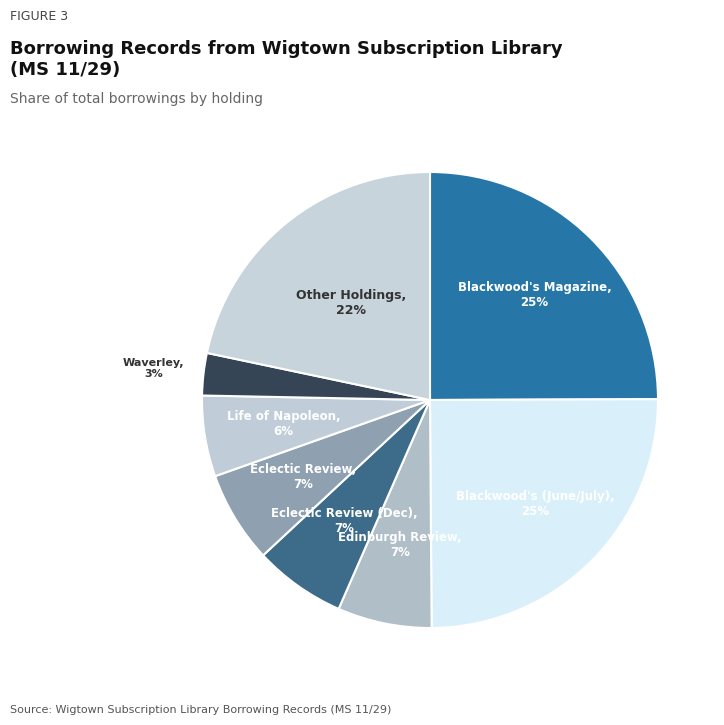

To the nearest percent, what percentage of the pie is Edinburgh Review?

7%